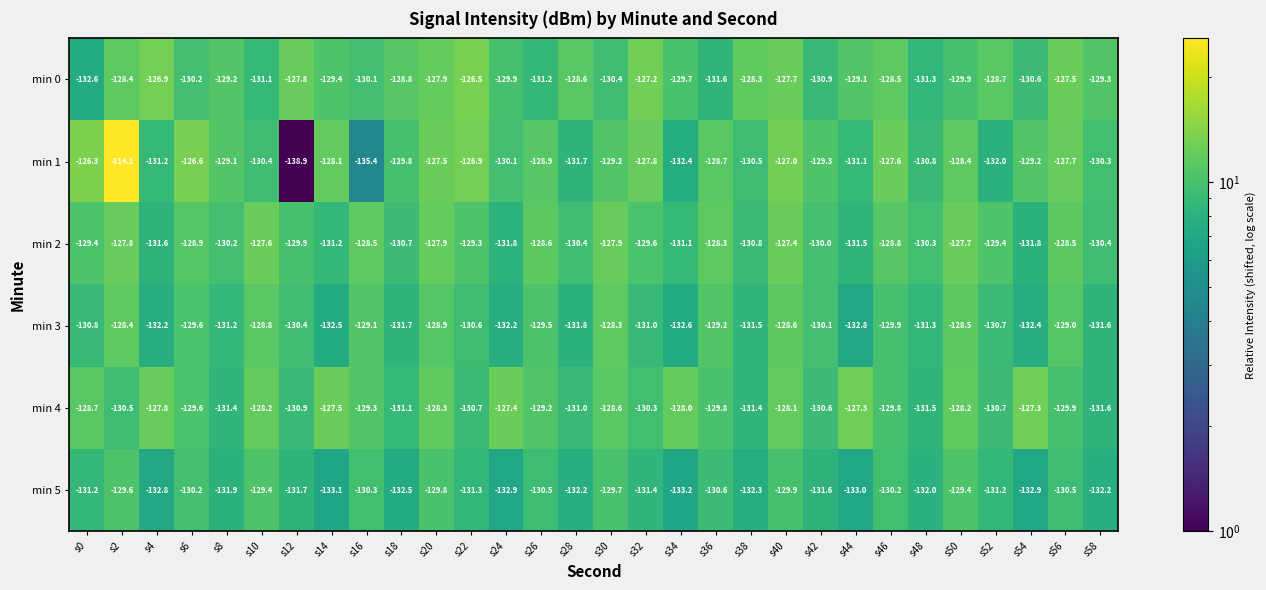

Between s4 and s54, which series saw the biggest shift?

min 0